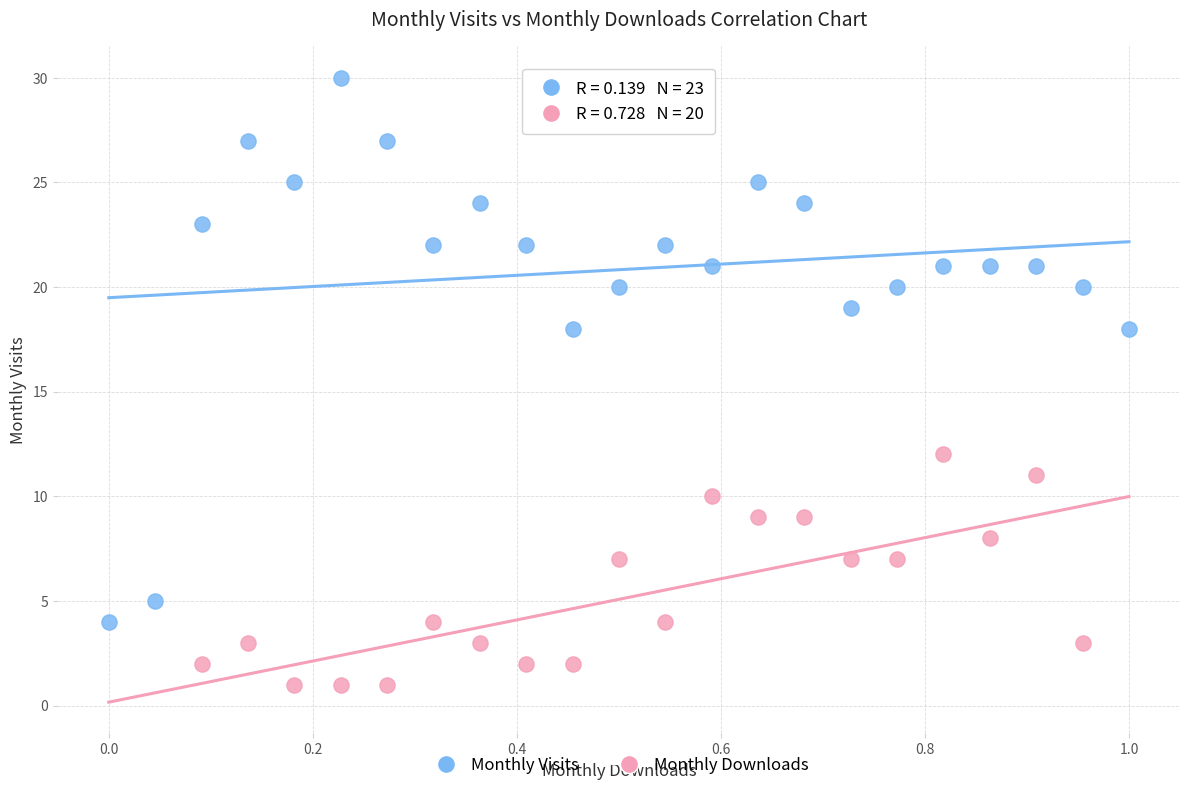

Which series reaches the maximum Y coordinate?

Monthly Visits